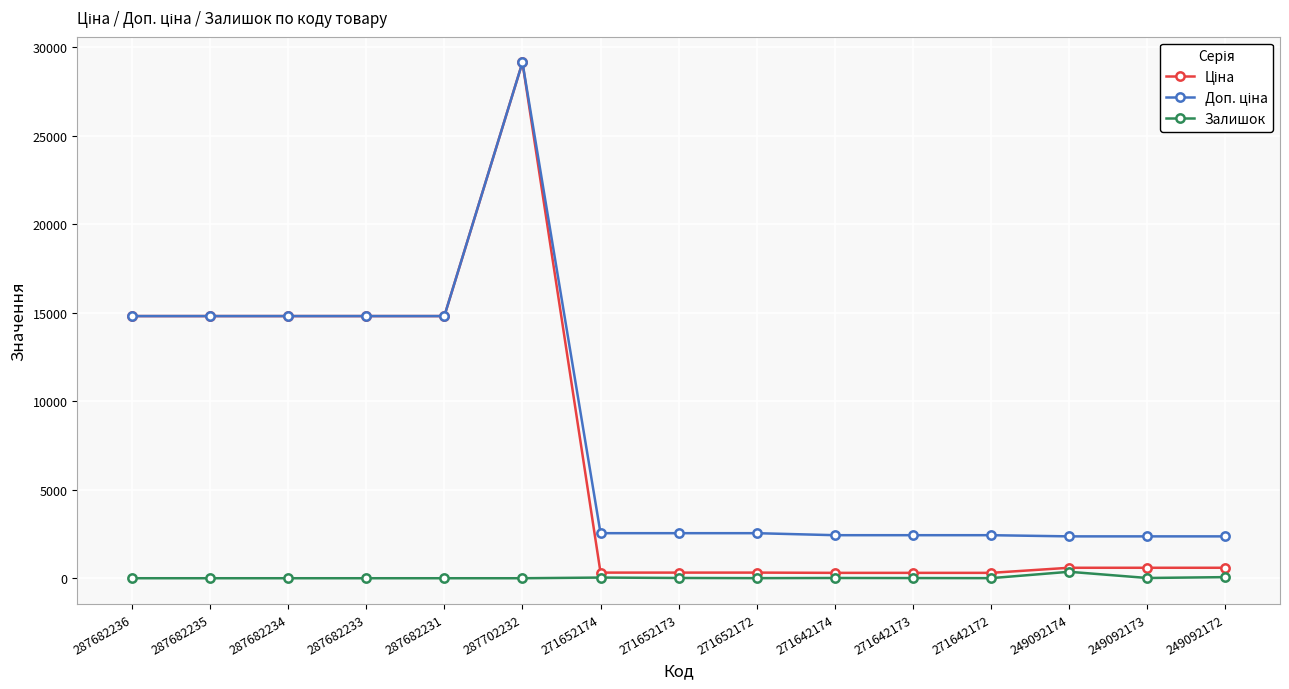

What is the difference between the highest and lowest values at 287682235?

14817.6